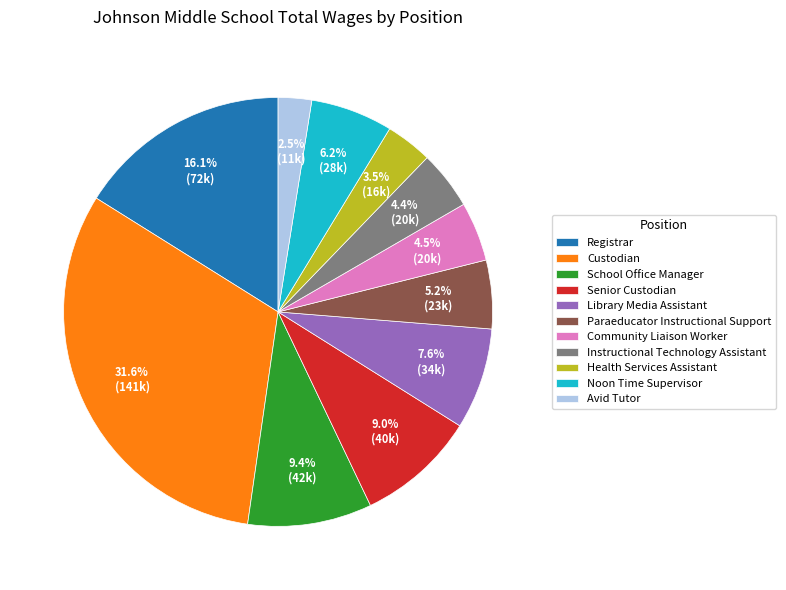

To the nearest percent, what portion does Library Media Assistant represent?

8%